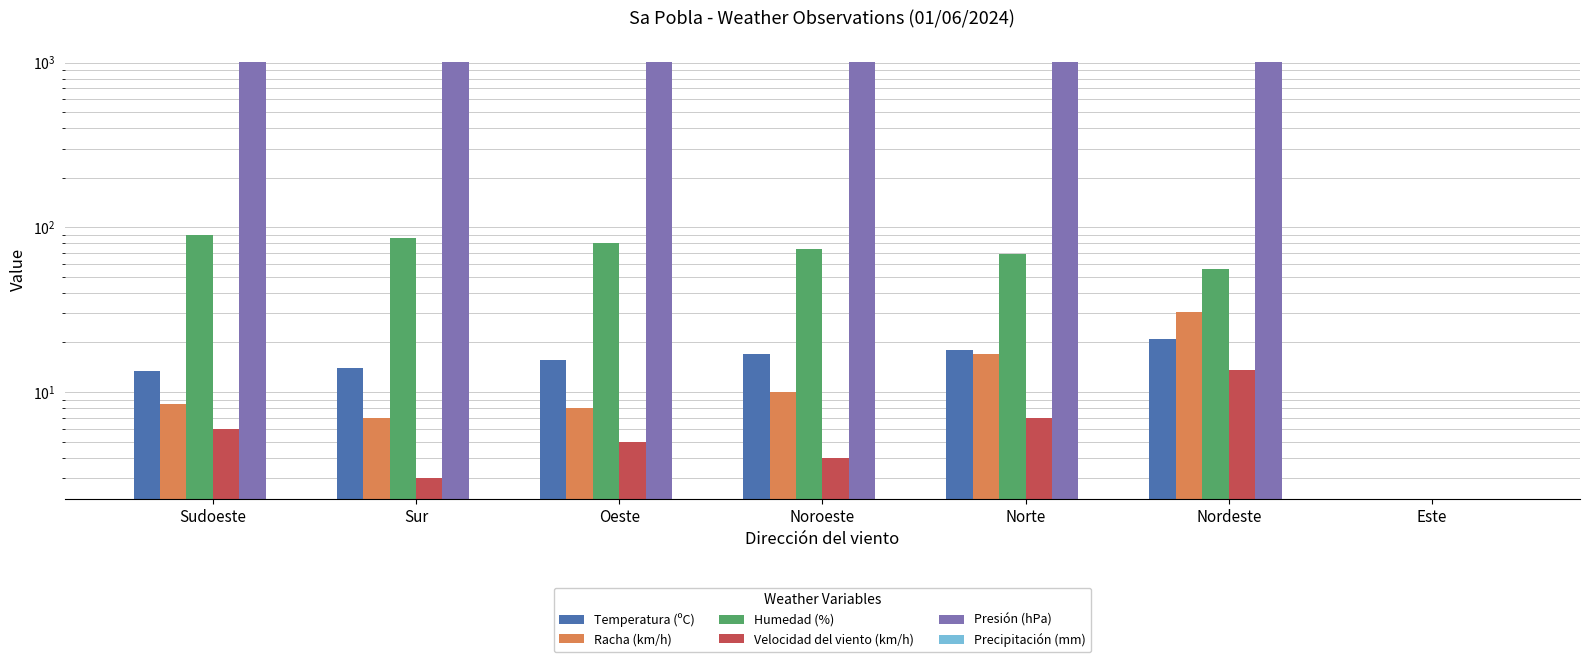

What is the label of the 3rd bar from the left?

Oeste